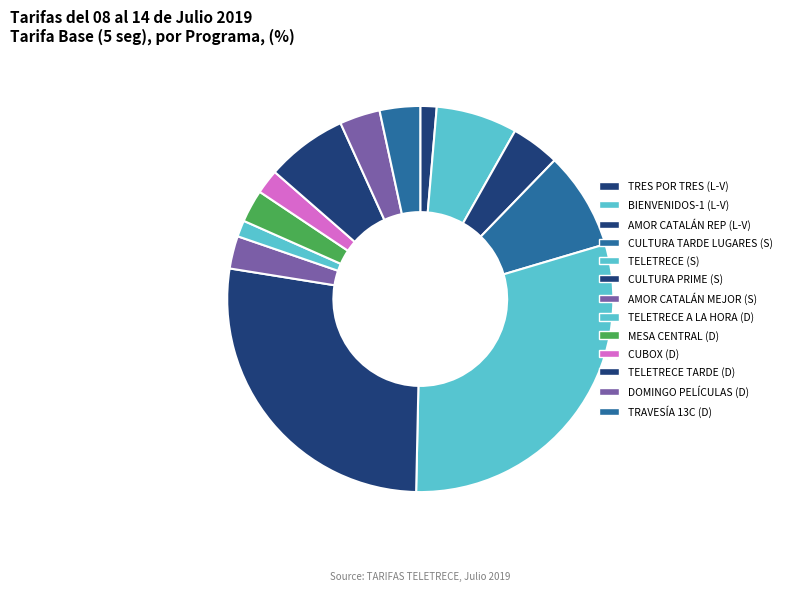

Count the number of slices in the pie.

13